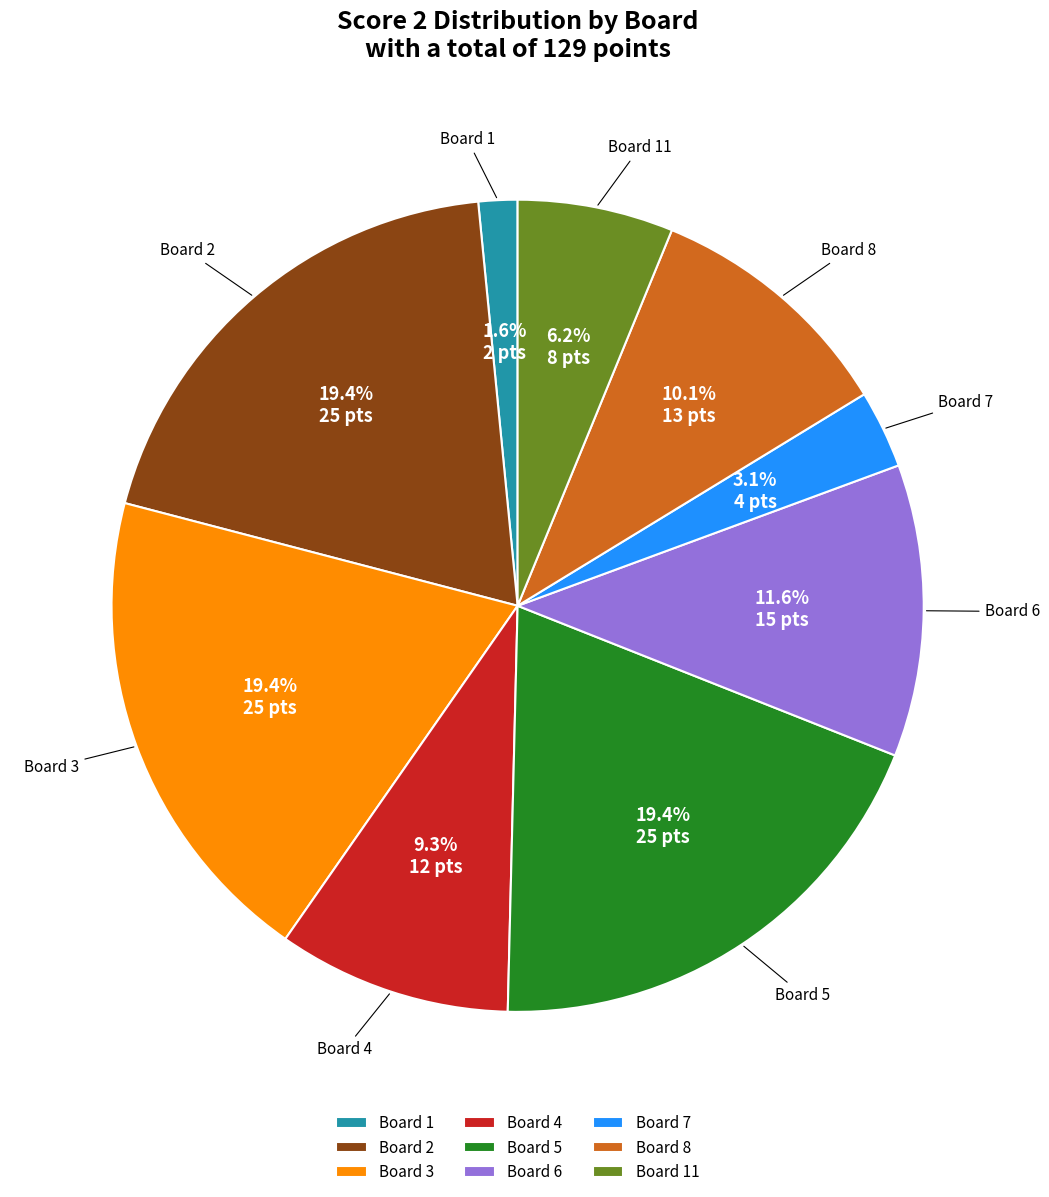

Combined, do Board 3 and Board 5 account for over 50%?

No